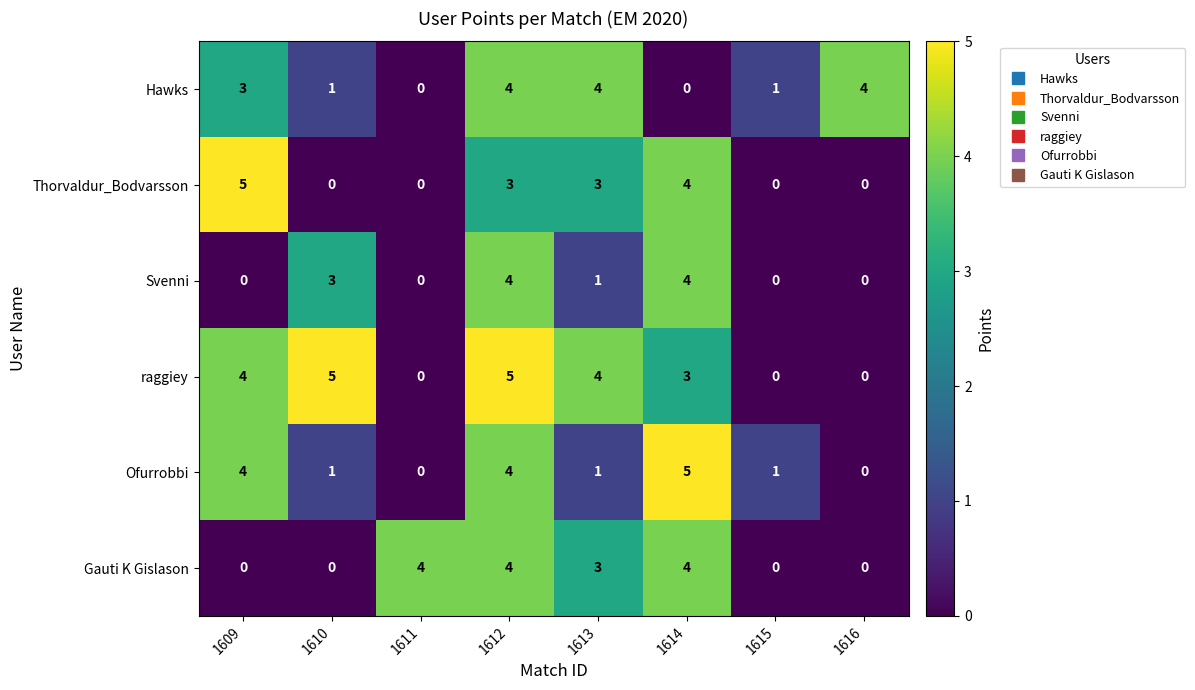

At which category is the sum across all series the highest?

1612